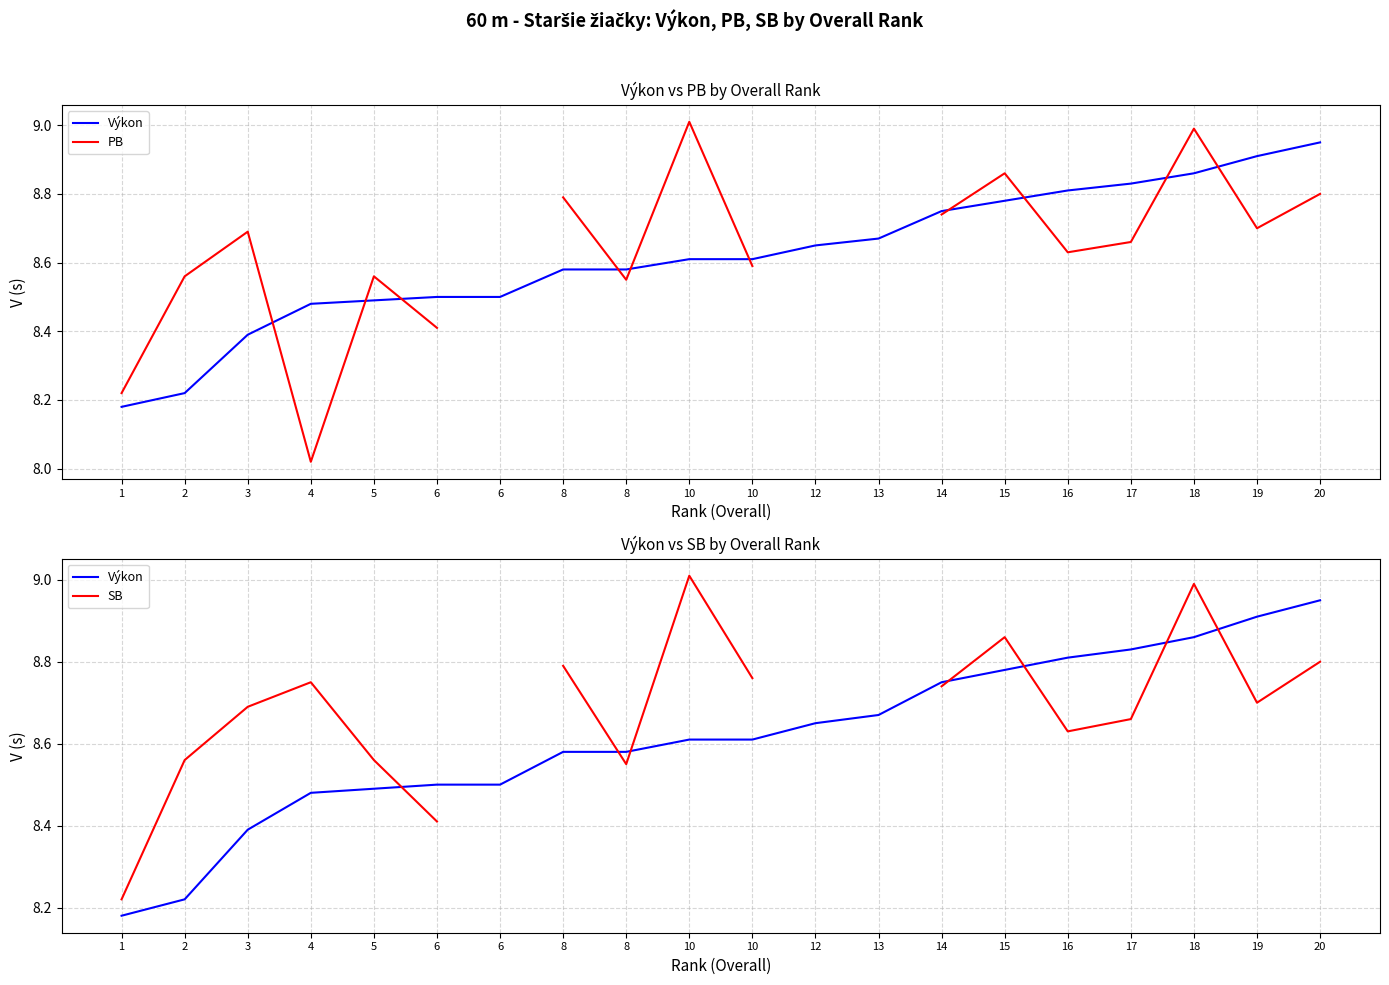

True or false: SB and PB intersect in this chart.

False